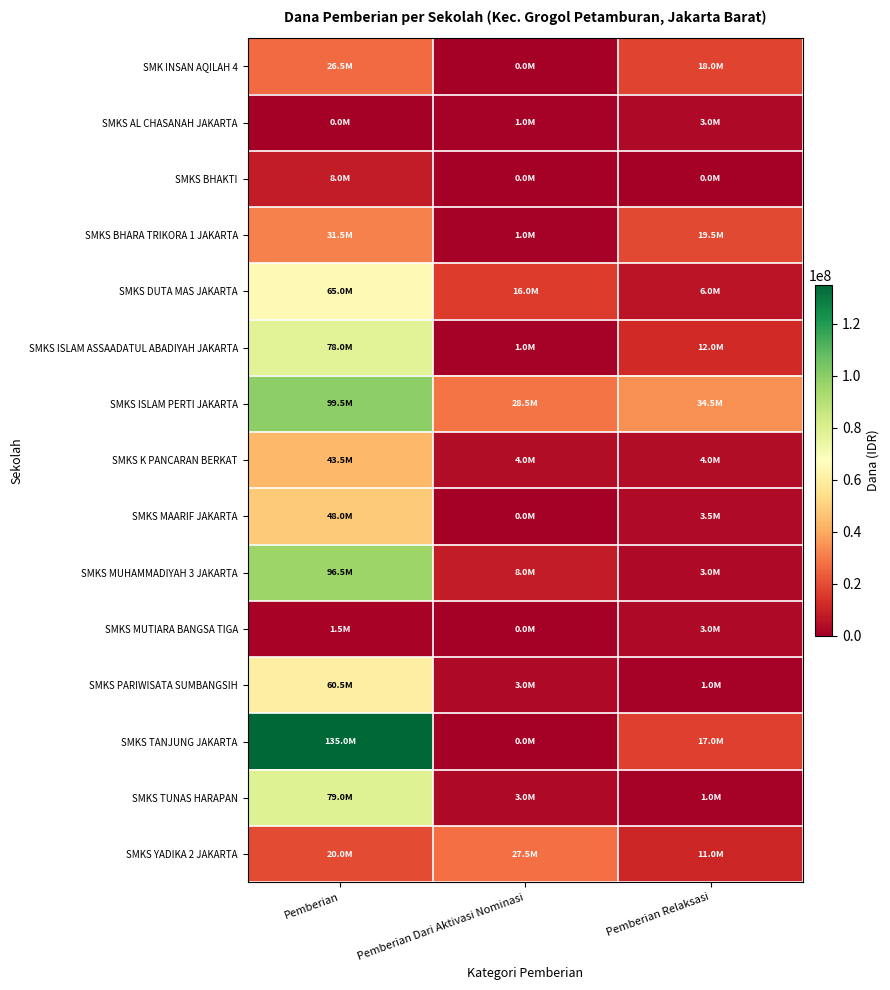

Rank the series by their maximum value, from lowest to highest.

SMKS AL CHASANAH JAKARTA, SMKS MUTIARA BANGSA TIGA, SMKS BHAKTI, SMK INSAN AQILAH 4, SMKS YADIKA 2 JAKARTA, SMKS BHARA TRIKORA 1 JAKARTA, SMKS K PANCARAN BERKAT, SMKS MAARIF JAKARTA, SMKS PARIWISATA SUMBANGSIH, SMKS DUTA MAS JAKARTA, SMKS ISLAM ASSAADATUL ABADIYAH JAKARTA, SMKS TUNAS HARAPAN, SMKS MUHAMMADIYAH 3 JAKARTA, SMKS ISLAM PERTI JAKARTA, SMKS TANJUNG JAKARTA